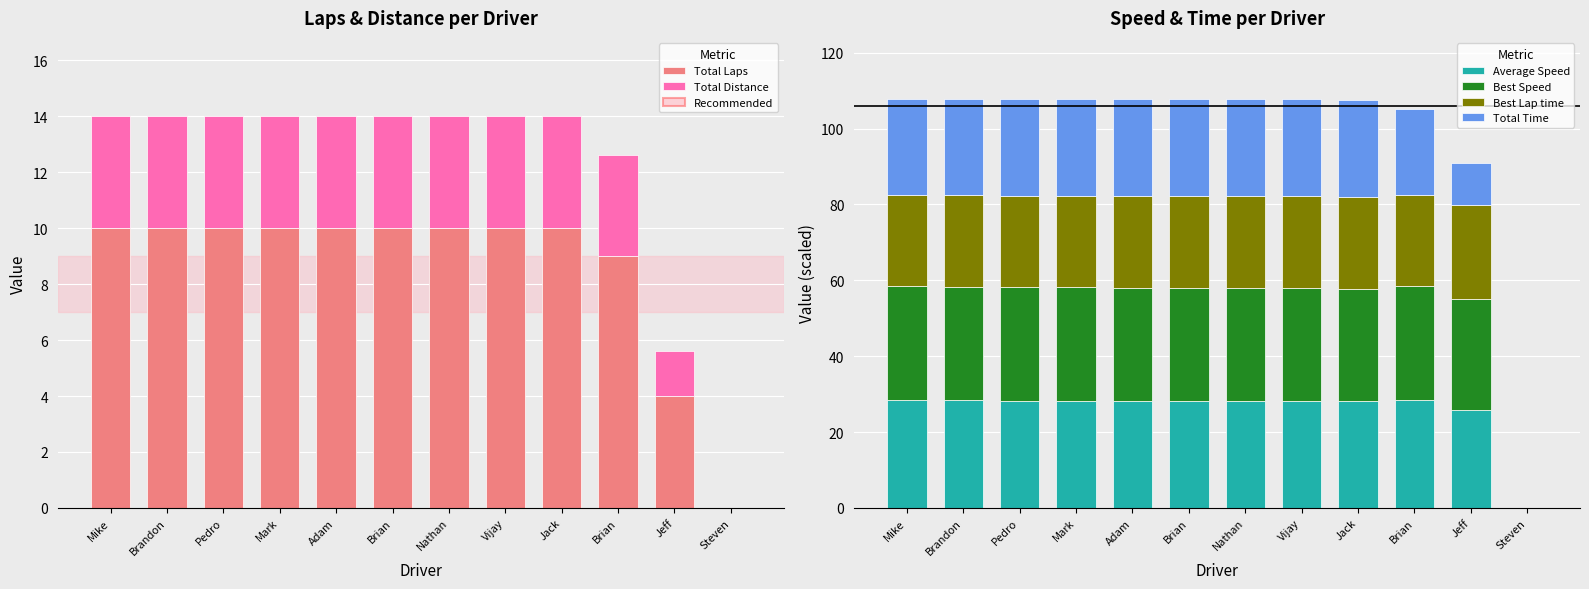

At Vijay, list the series in order from largest to smallest.

Best Speed, Average Speed, Total Time, Best Lap time, Total Laps, Total Distance